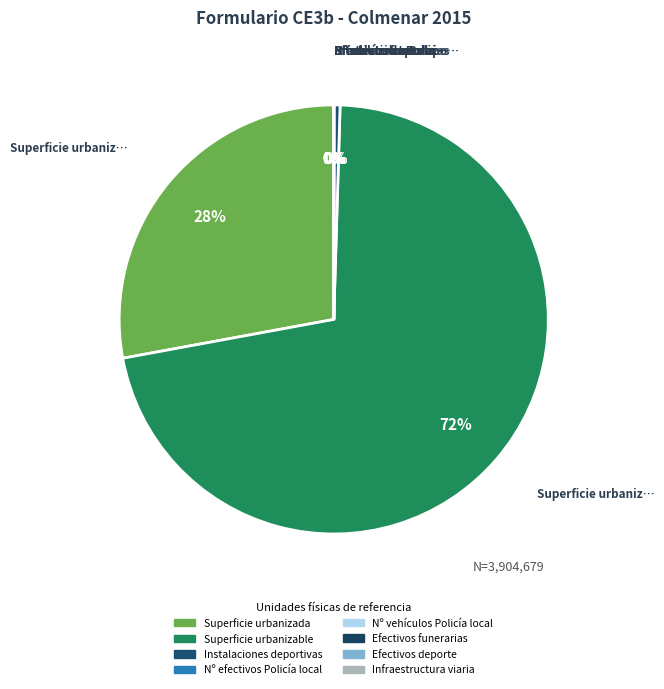

What is the smallest slice in the pie chart?

Infraestructura viaria